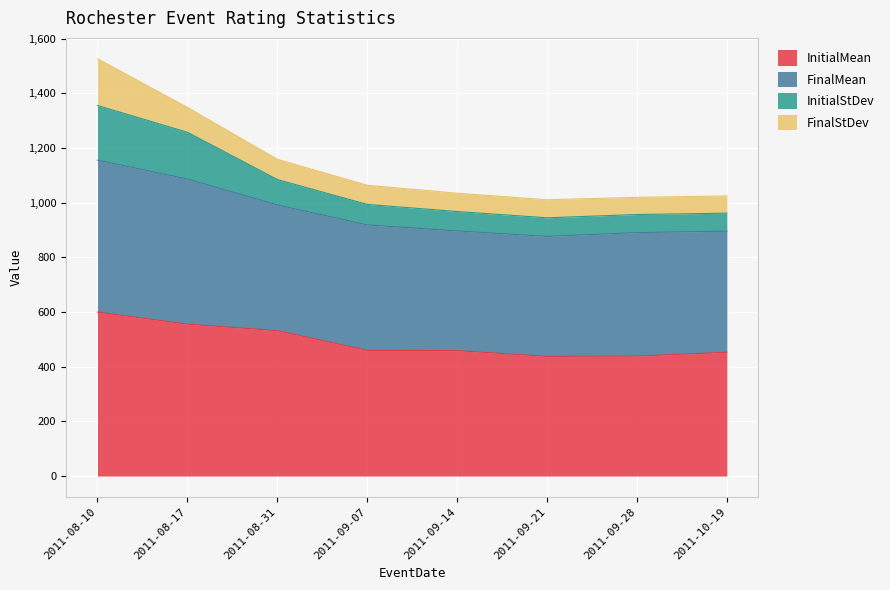

The value of InitialMean at 2011-09-14 is 745. True or false?

False